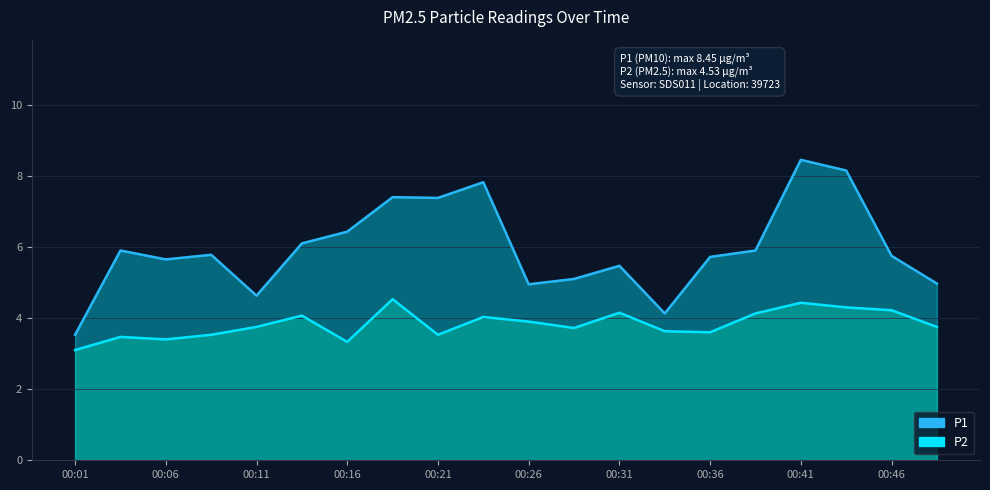

The P1 series shows 7.4 at 00:18. True or false?

True